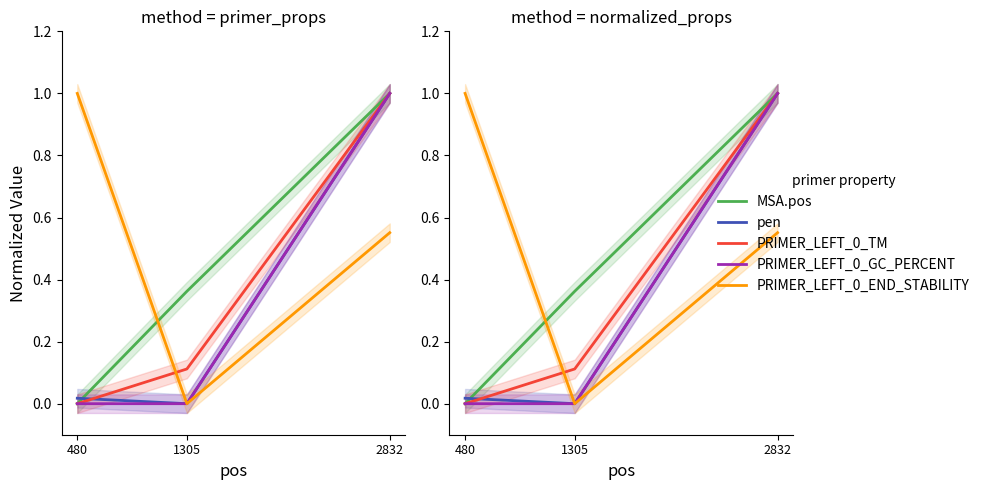

Count the number of data series in this chart.

5